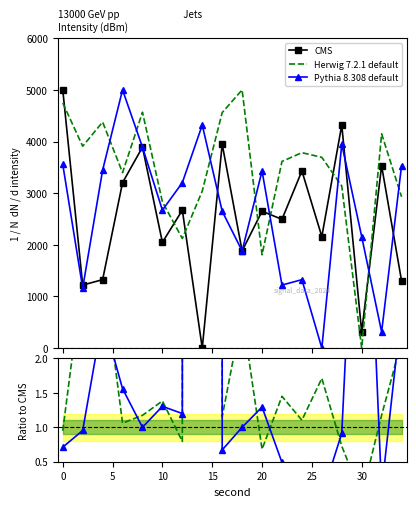

True or false: Herwig 7.2.1 default and CMS intersect in this chart.

True